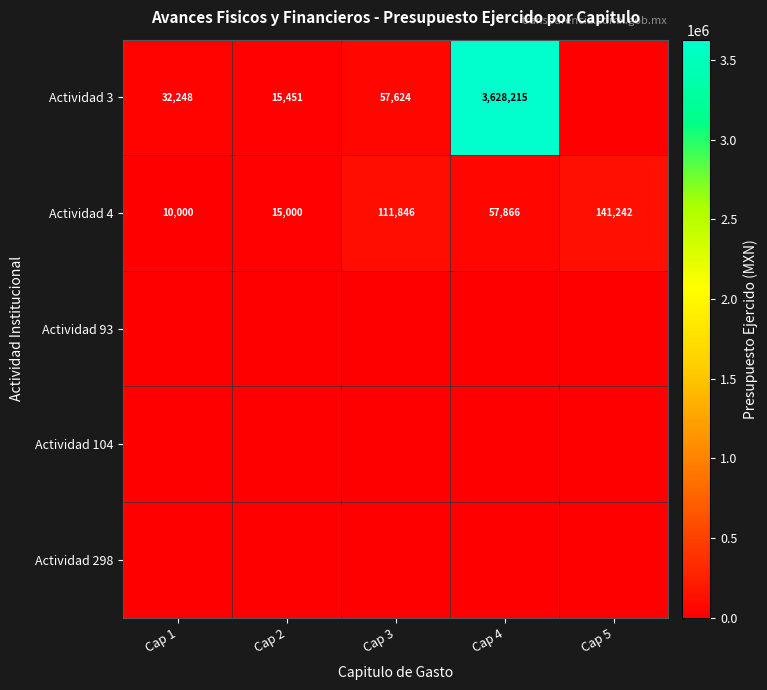

Between Cap 3 and Cap 2, which is larger?

Cap 3